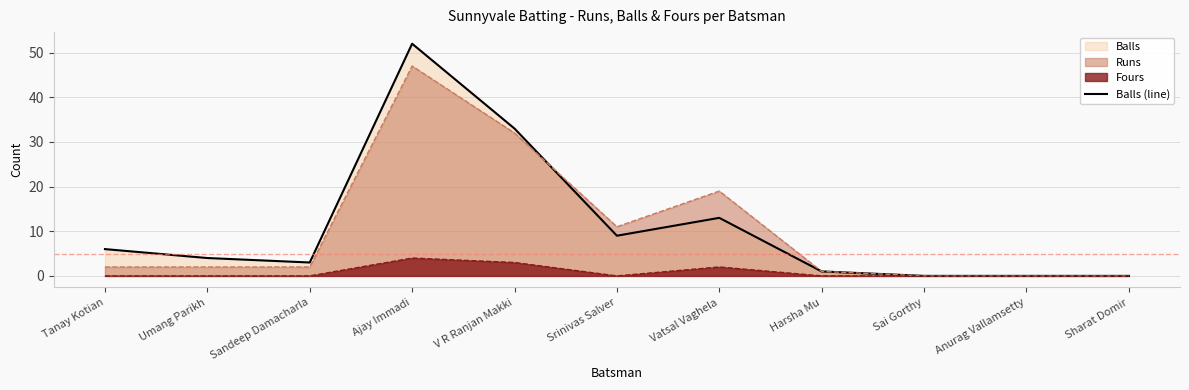

At which category does the data reach its first local valley?

Sandeep Damacharla